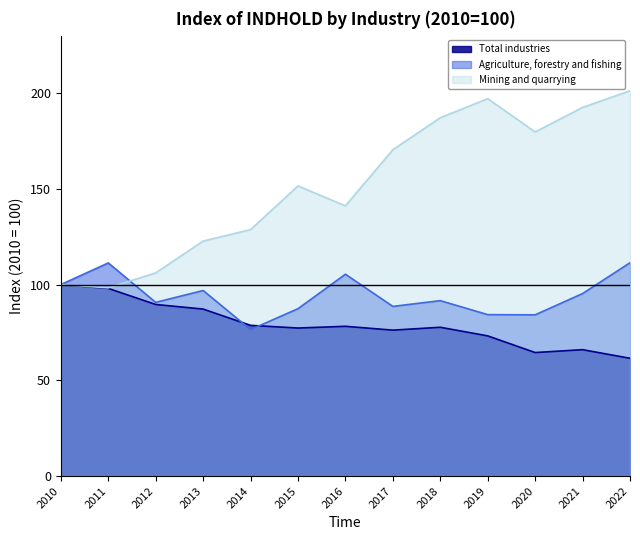

Where is Total industries nearest to the value 80?

2014